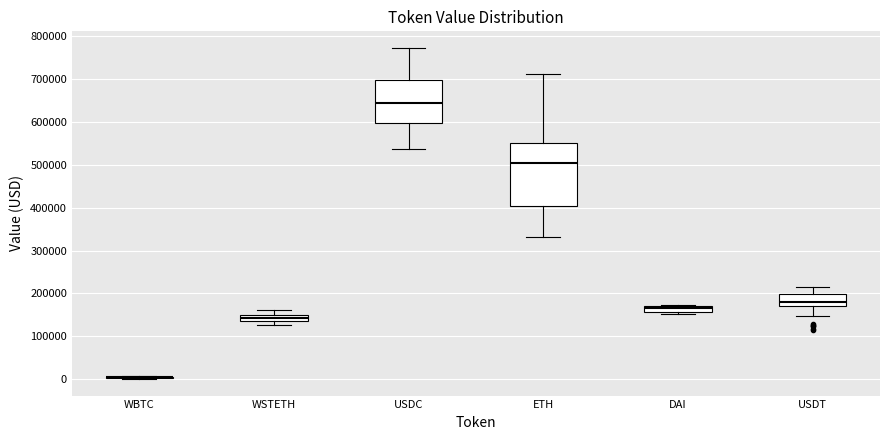

Where does the upper whisker of the box for WSTETH end on the y-axis? The values are not printed on the chart, so give them approximately, as read against the axis.

160000